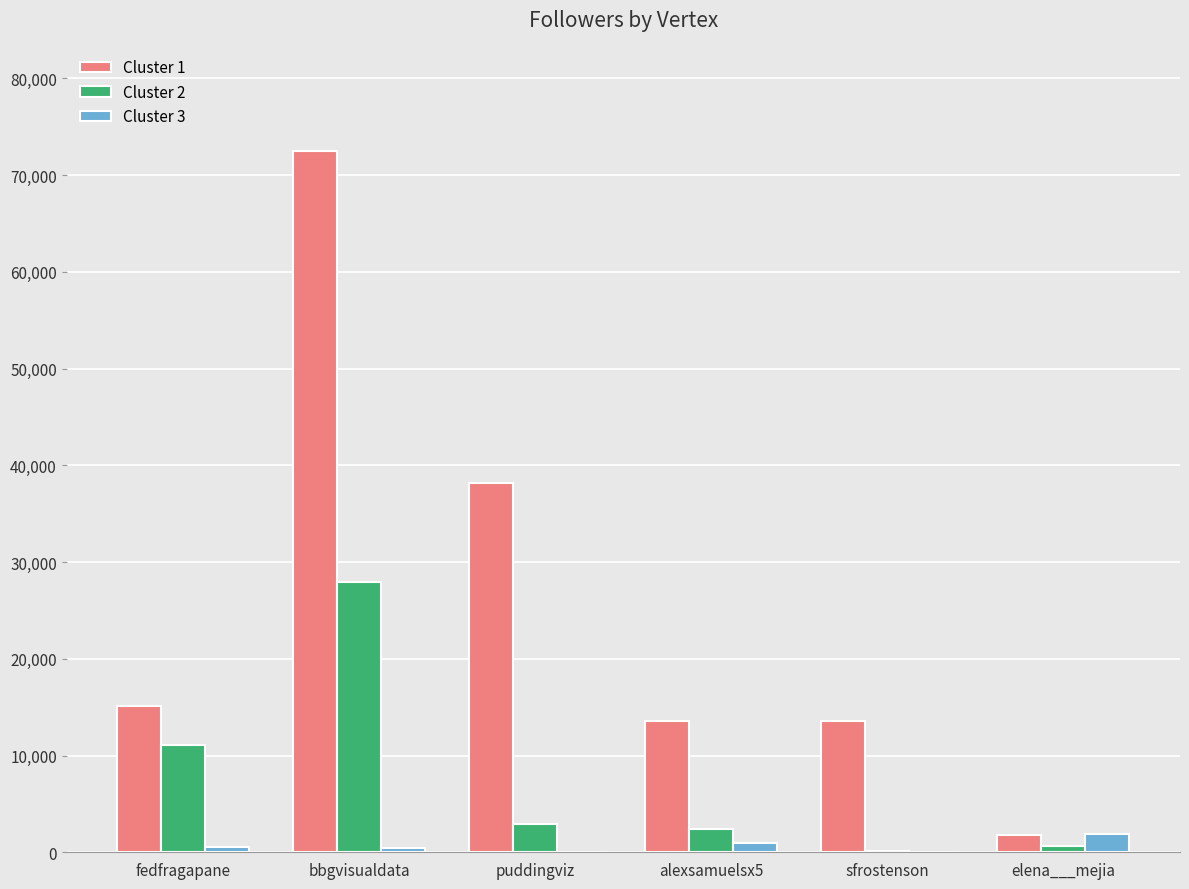

At which category does the chart reach its peak across all series?

bbgvisualdata